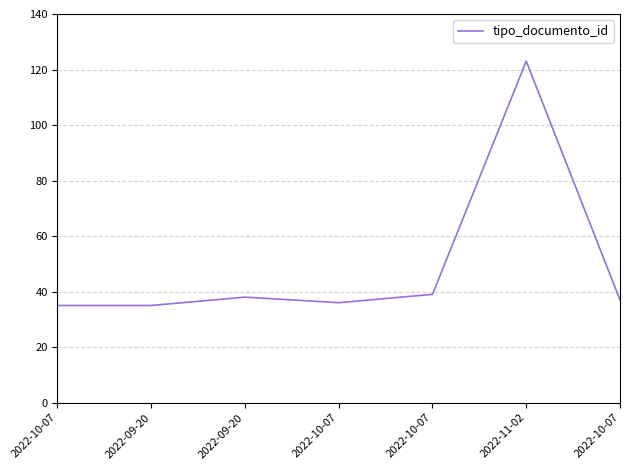

What is the difference between the values at 2022-10-07 and 2022-09-20?

1